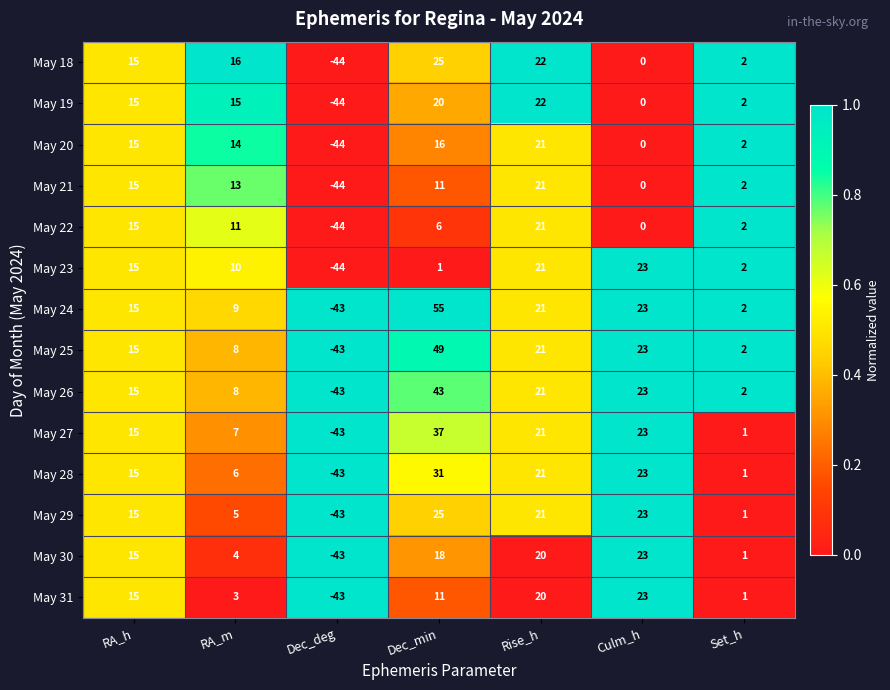

At which label does May 31 first exceed 11?

RA_h